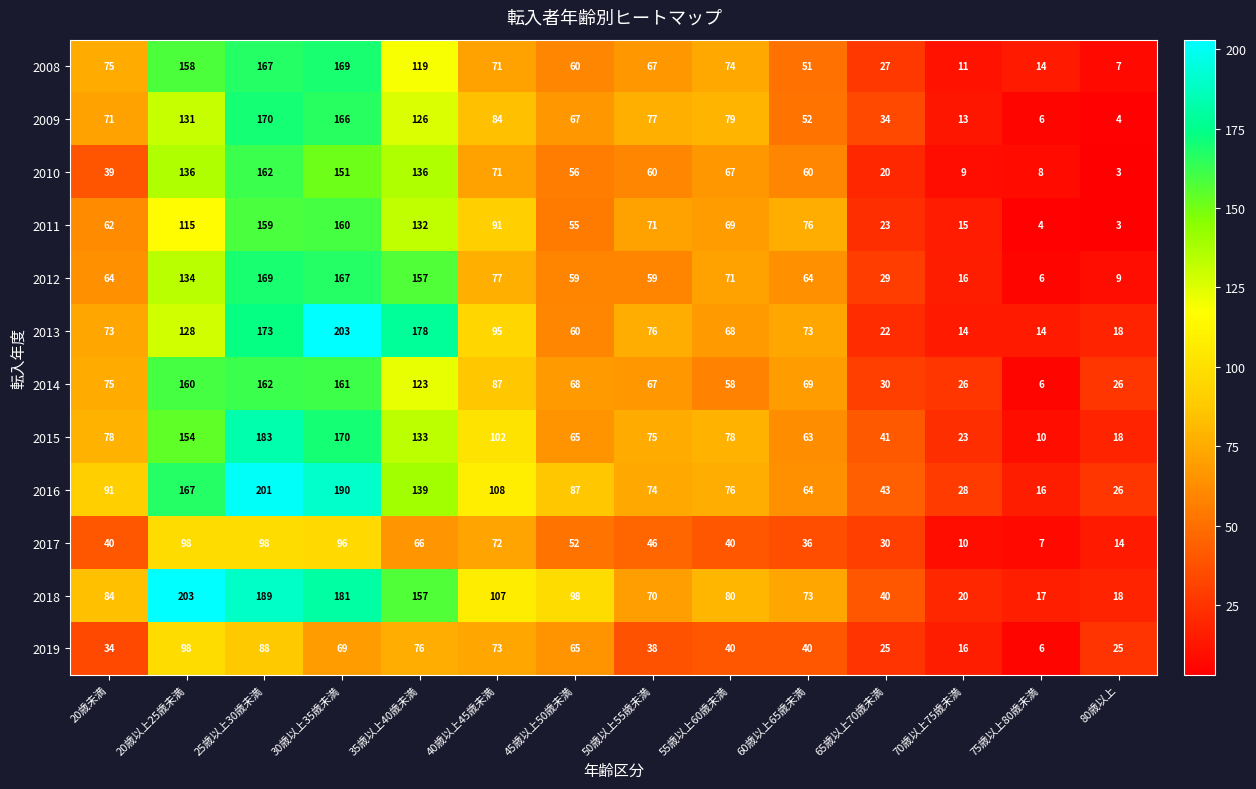

At which category is the sum across all series the highest?

25歳以上30歳未満